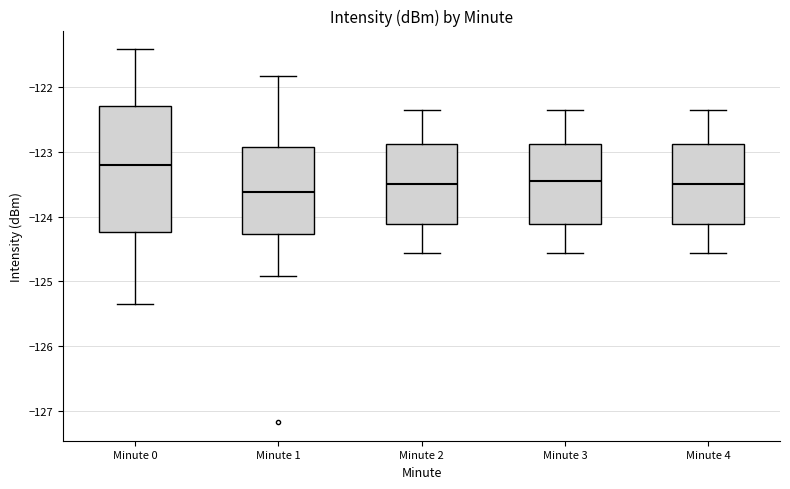

Which box's median line is the lowest?

Minute 1